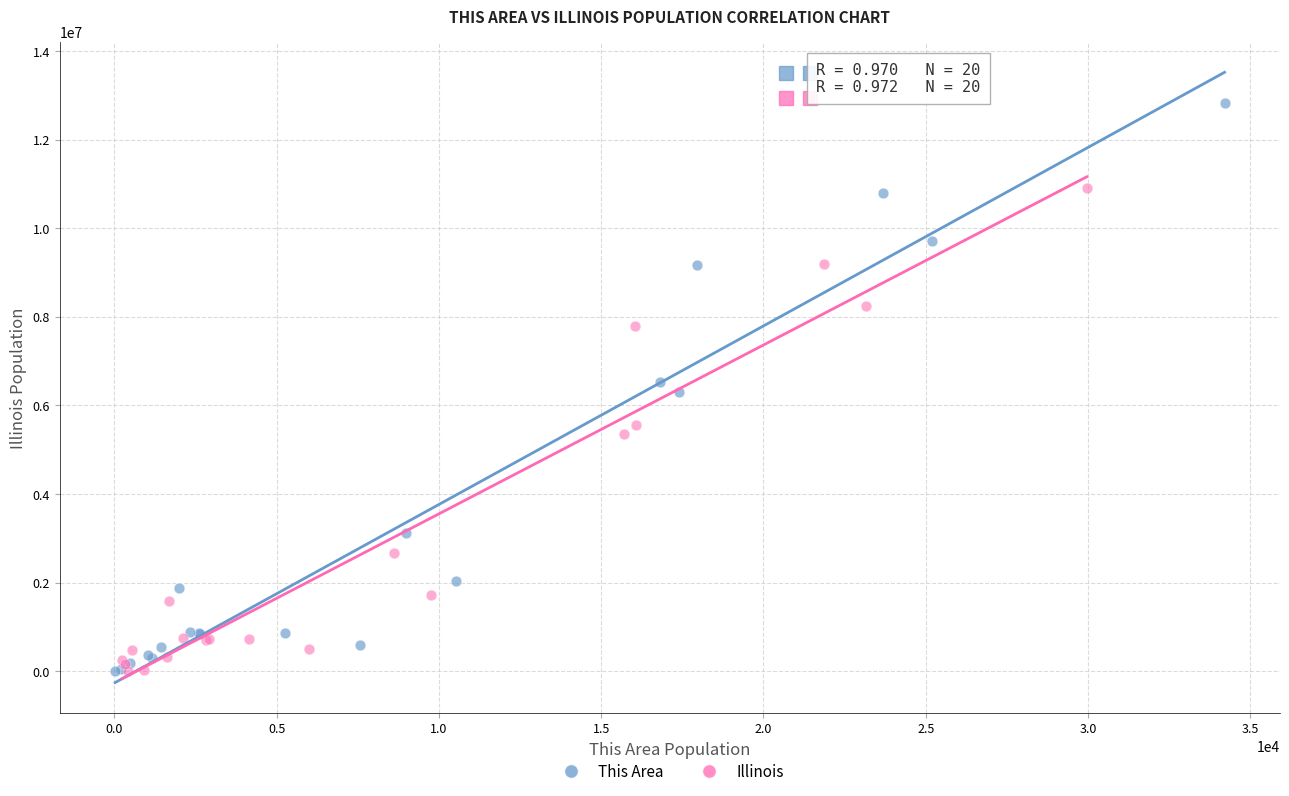

Which series has the largest Y range (max minus min)?

This Area